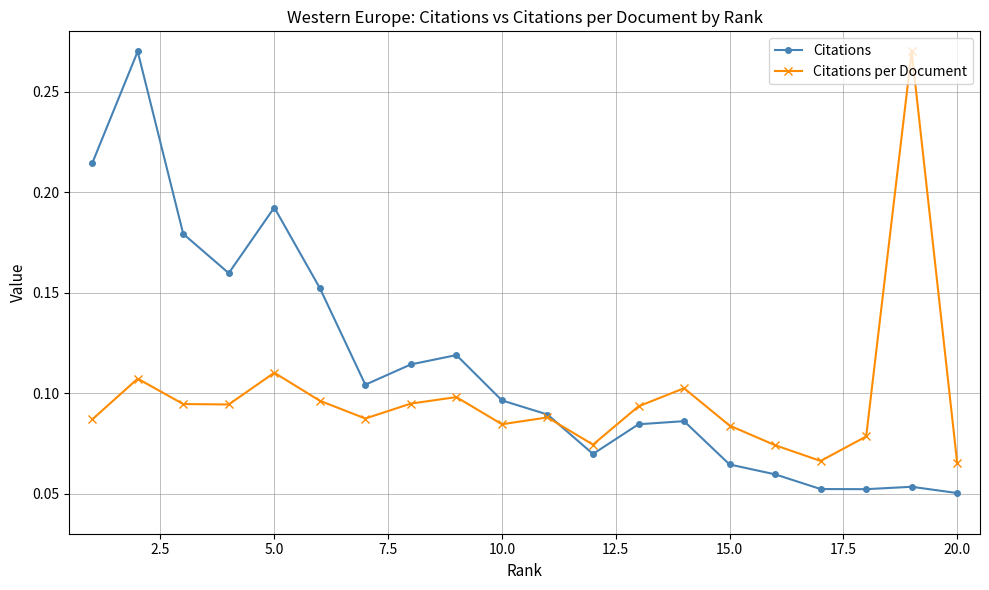

How many categories are shown in the chart?

20